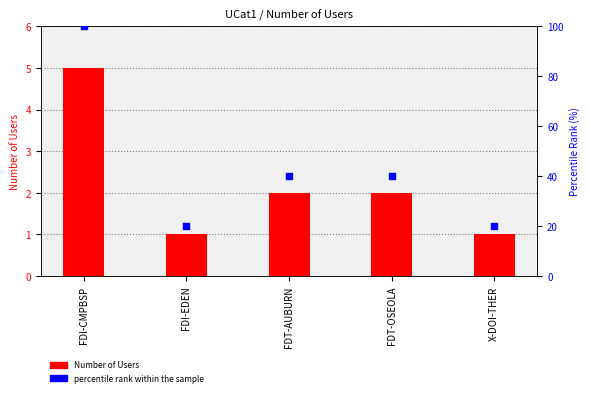

Which series reaches the maximum Y coordinate?

percentile rank within the sample